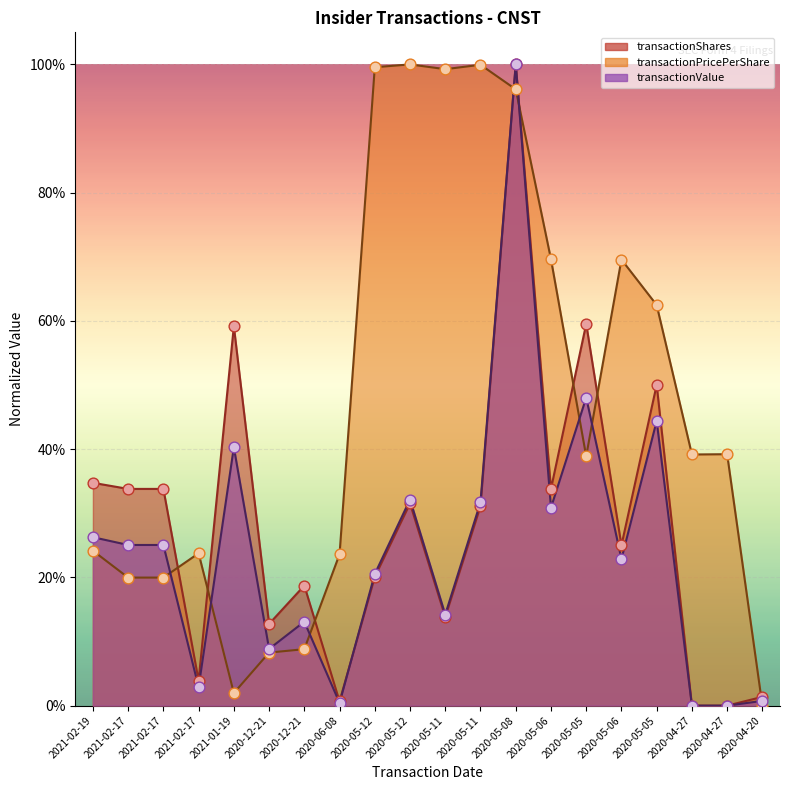

At which category is the sum across all series the highest?

2020-05-08